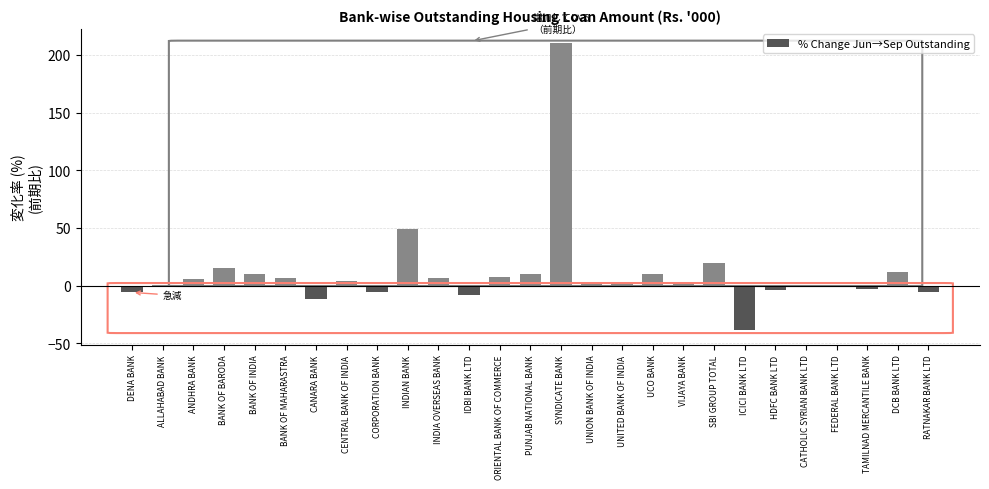

What is the change in value from PUNJAB NATIONAL BANK to CATHOLIC SYRIAN BANK LTD?

-10.5